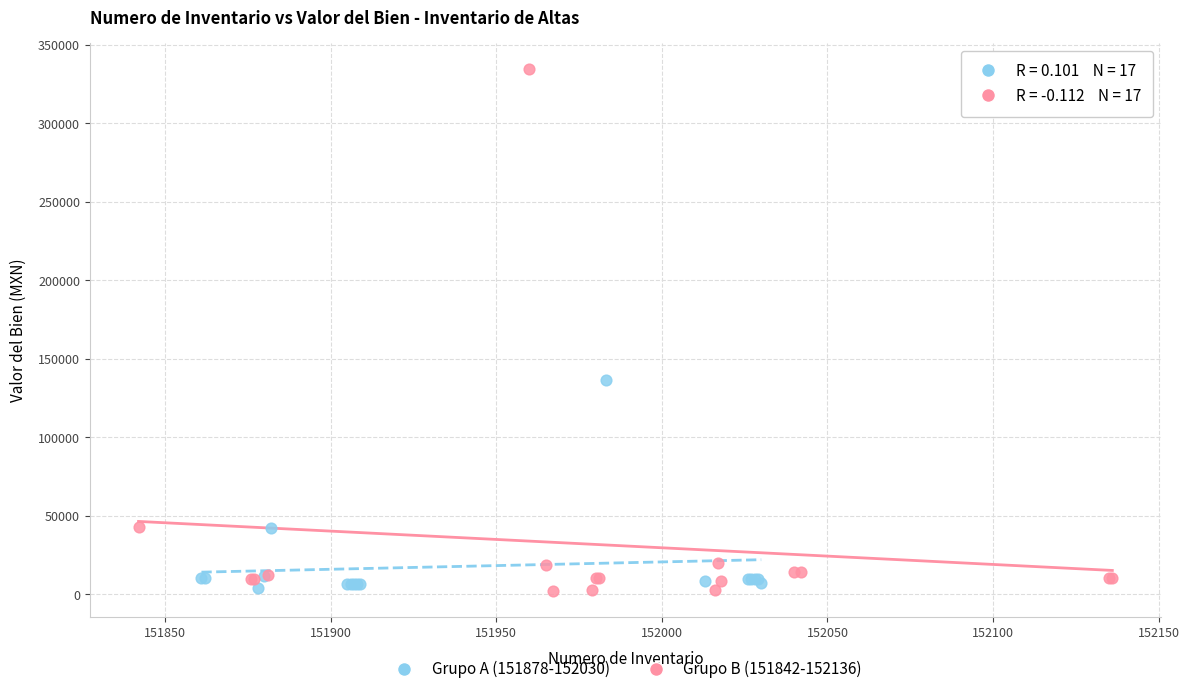

Which series has the largest Y range (max minus min)?

Grupo B (151842-152136)